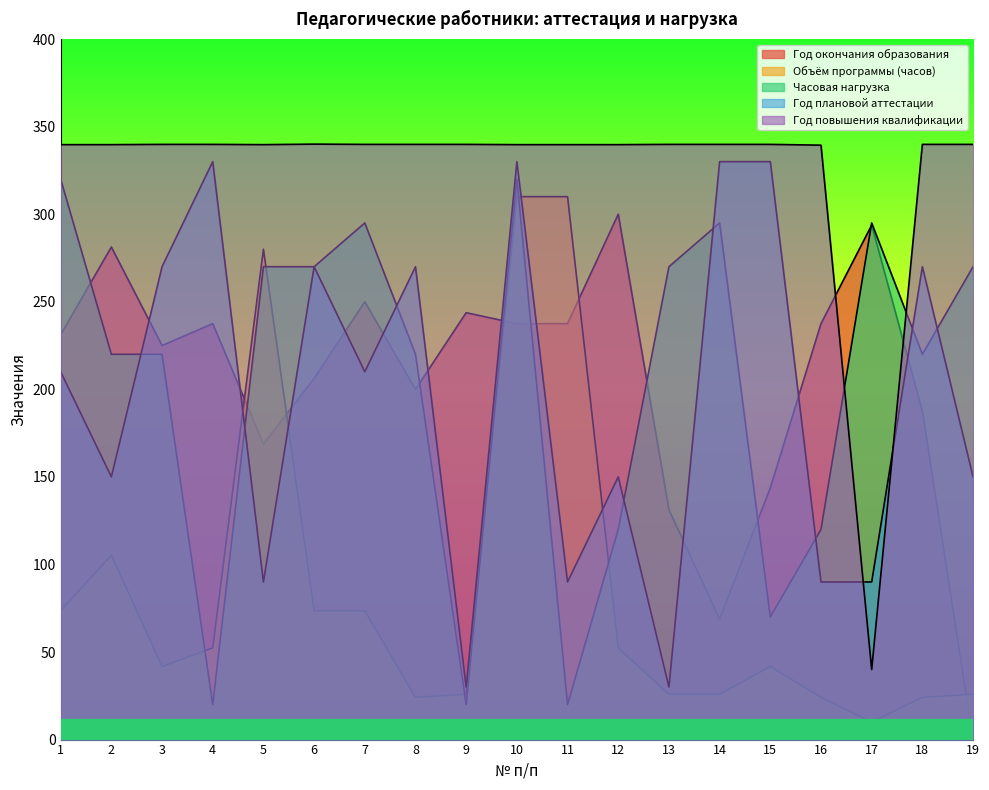

The Год плановой аттестации series shows 53.9 at 13. True or false?

False